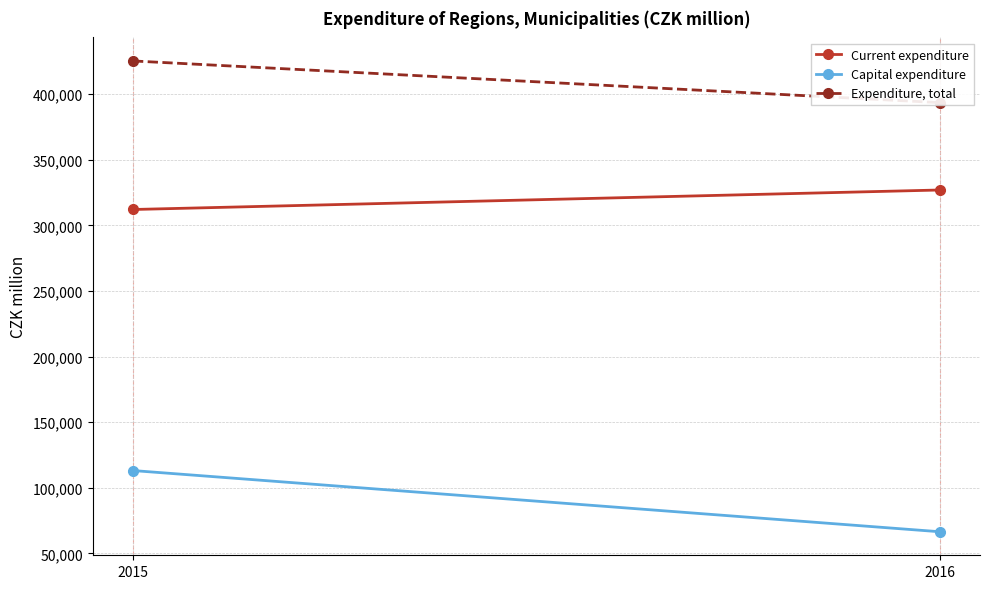

How many series are shown in this chart?

3